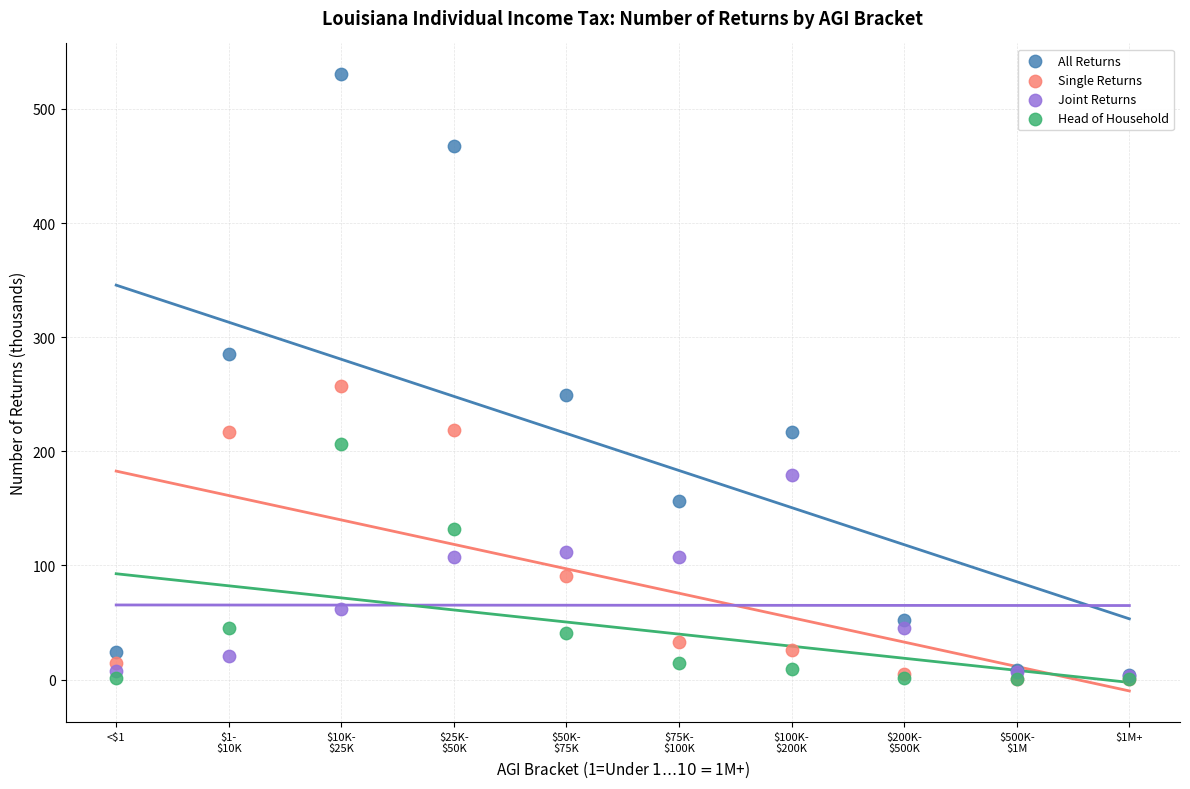

In the All Returns series, what Y value is closest to 267?

249.0